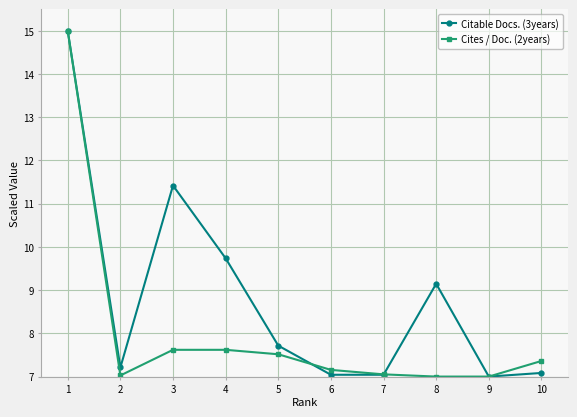

Is the value of Citable Docs. (3years) at 4 greater than the value of Cites / Doc. (2years) at 5?

Yes